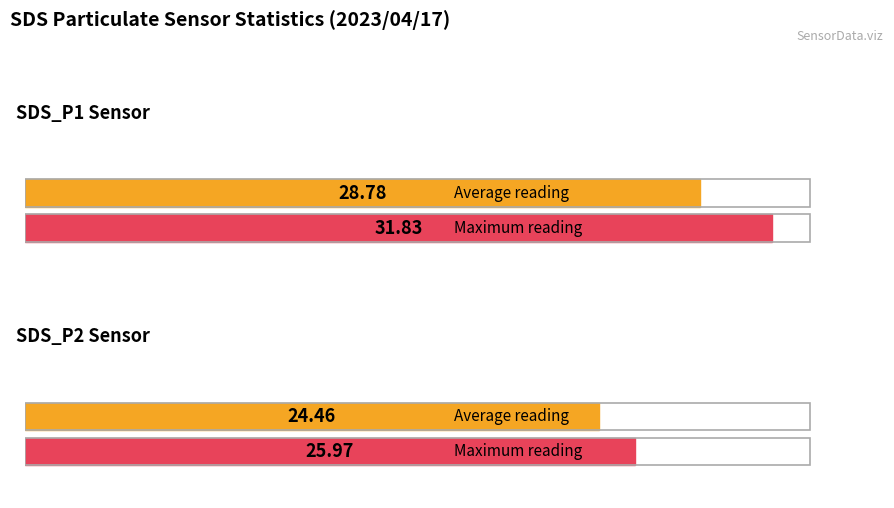

How many distinct data groups are displayed?

2